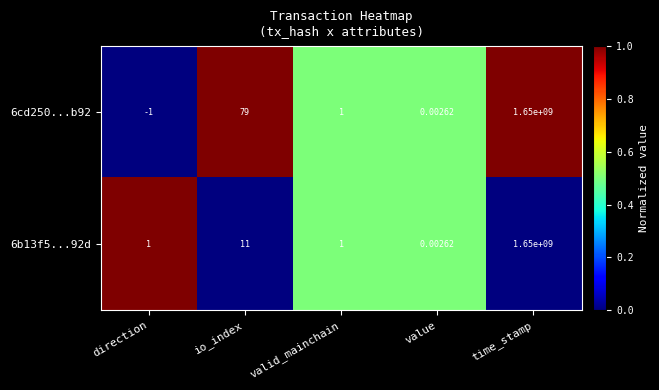

List the labels in order of 6cd250...b92 value, largest first.

time_stamp, io_index, valid_mainchain, value, direction